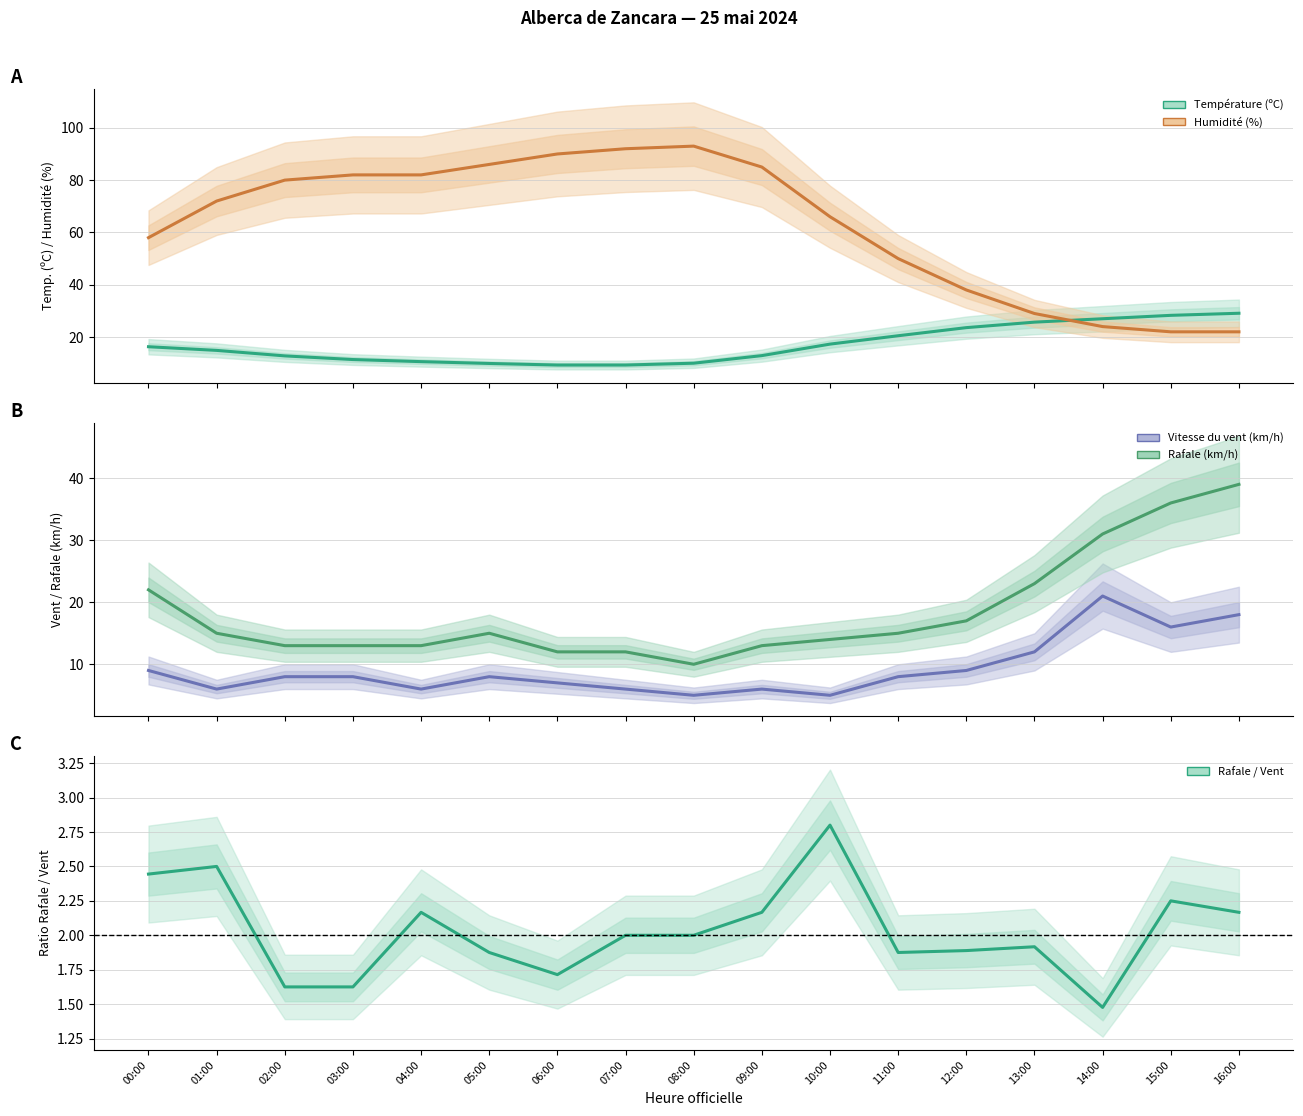

What is the smallest value displayed?

1.5